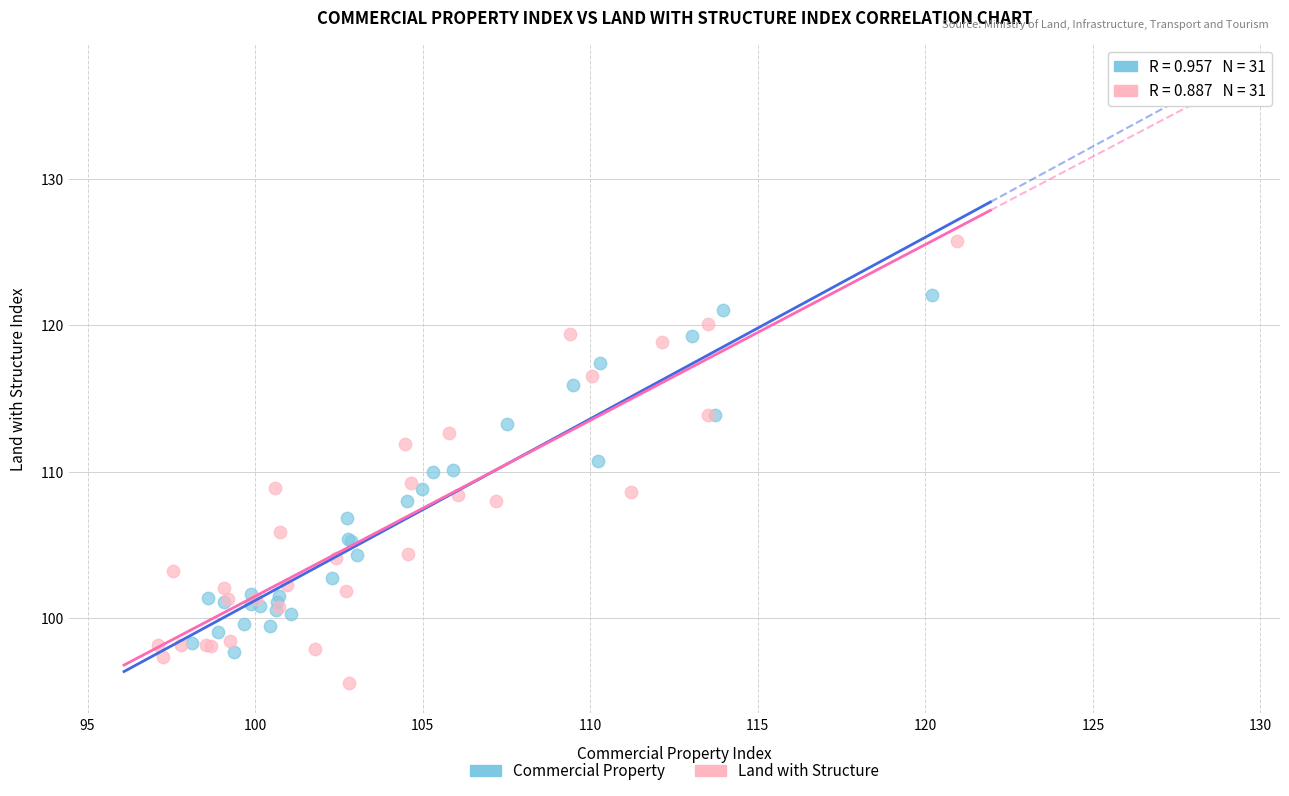

Which series has the largest Y range (max minus min)?

Land with Structure